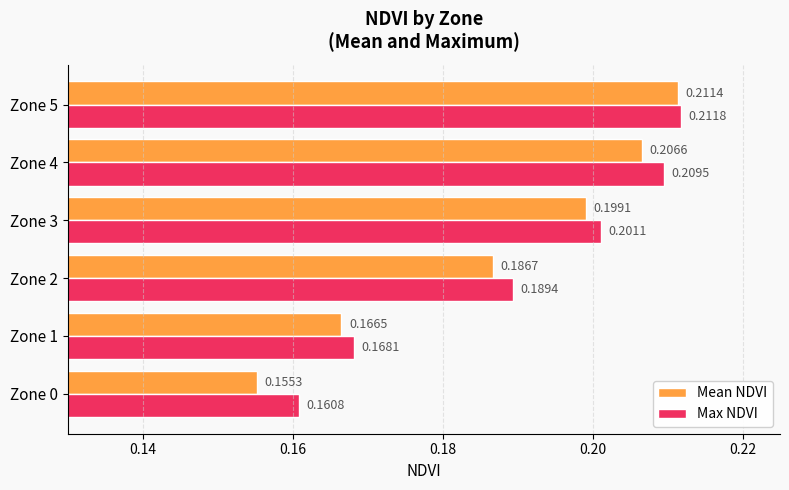

Which series has the widest spread of values?

Mean NDVI